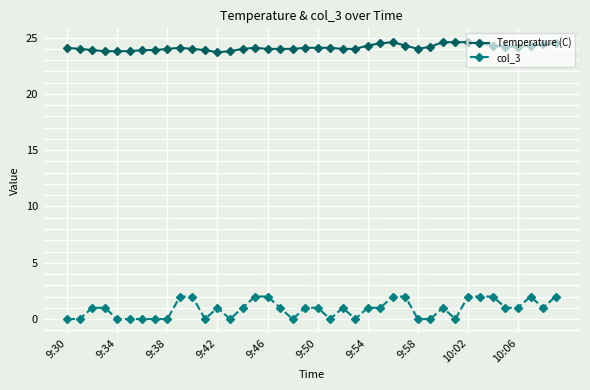

Rank the series by their maximum value, from lowest to highest.

col_3, Temperature (C)